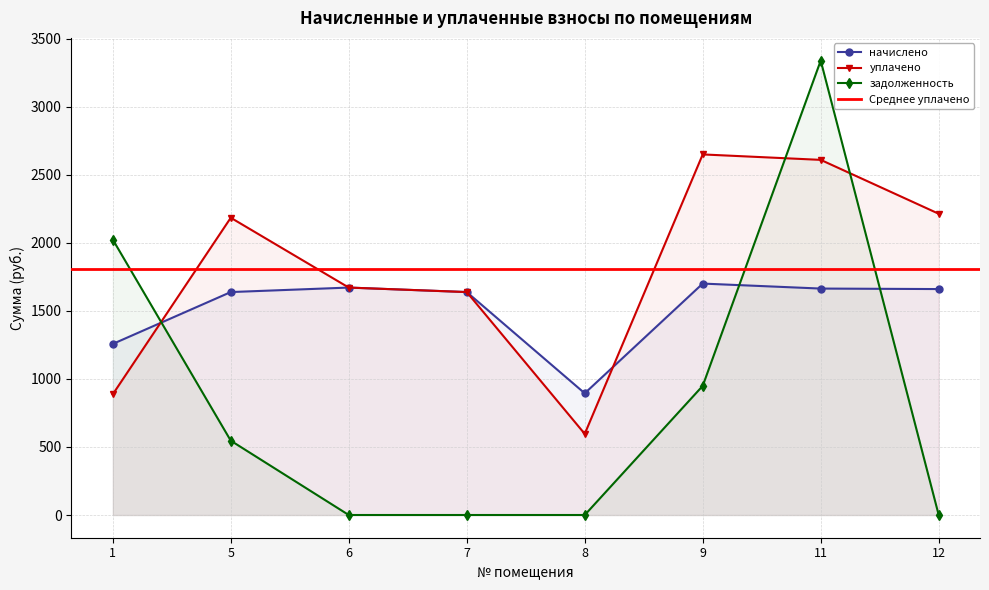

True or false: уплачено and задолженность intersect in this chart.

True